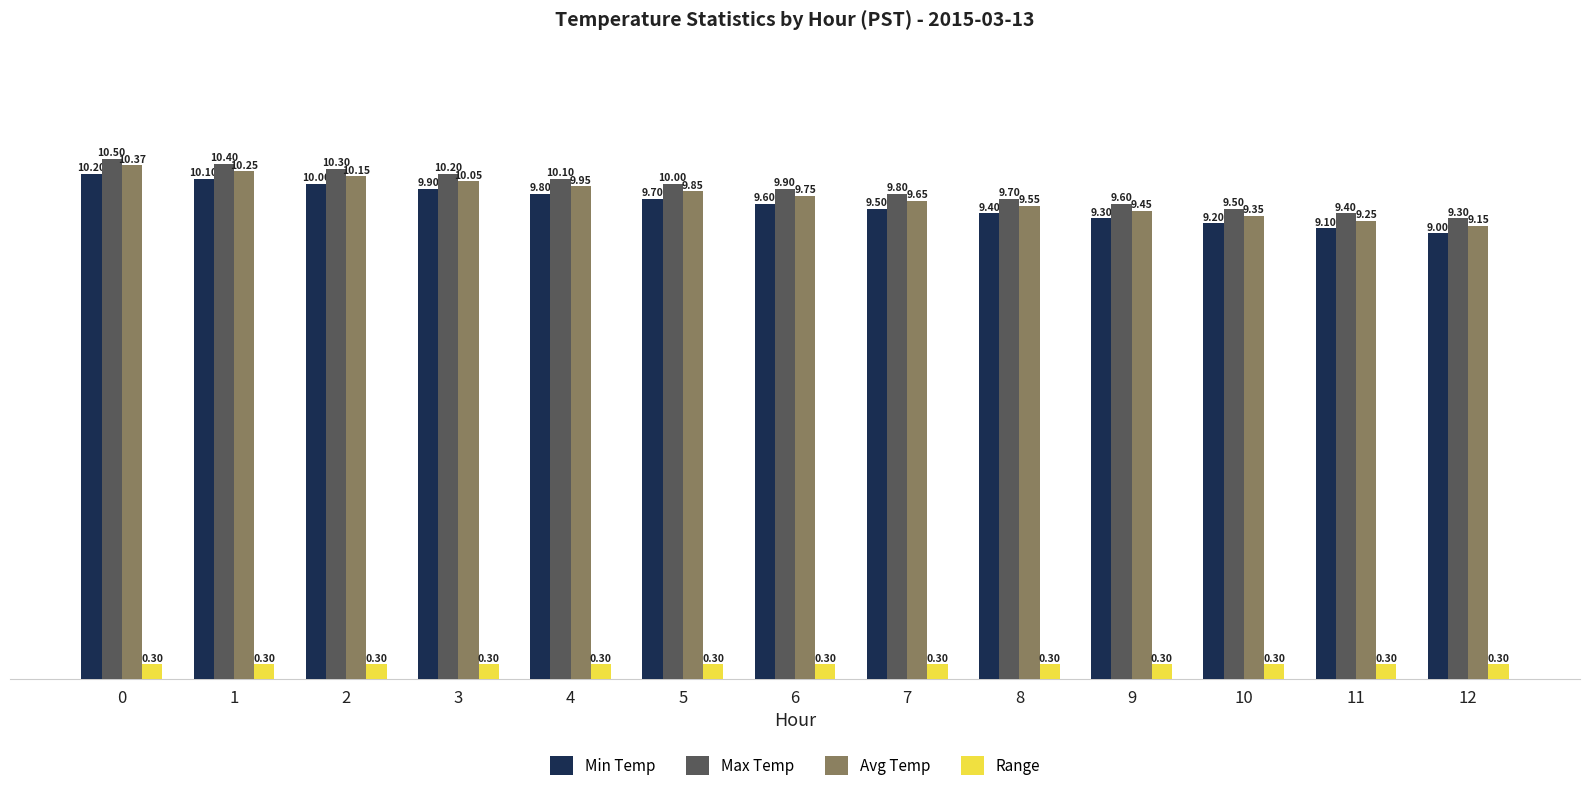

What is the difference between the Min Temp values at 2 and 7?

0.5